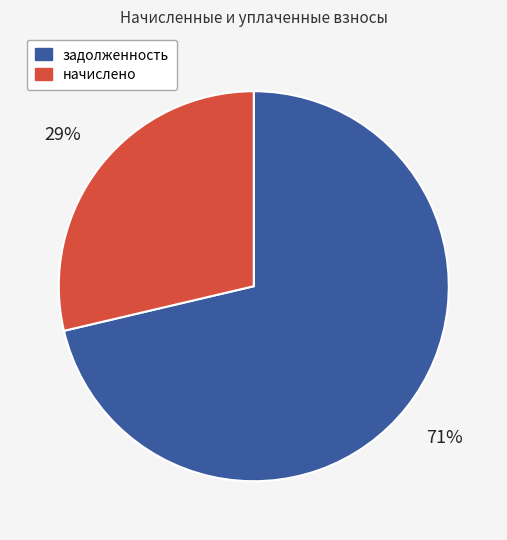

Is there any slice that represents more than half of the pie?

Yes